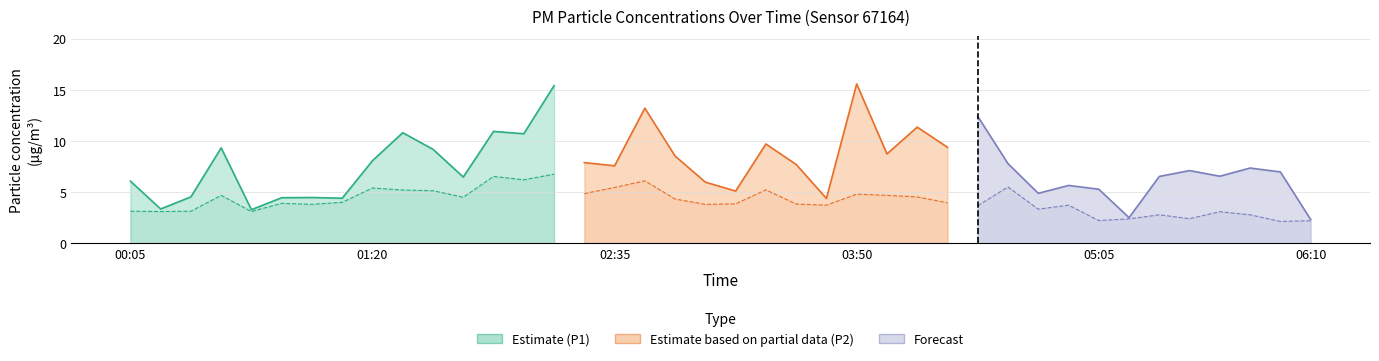

Which series has the largest range (max minus min)?

P1